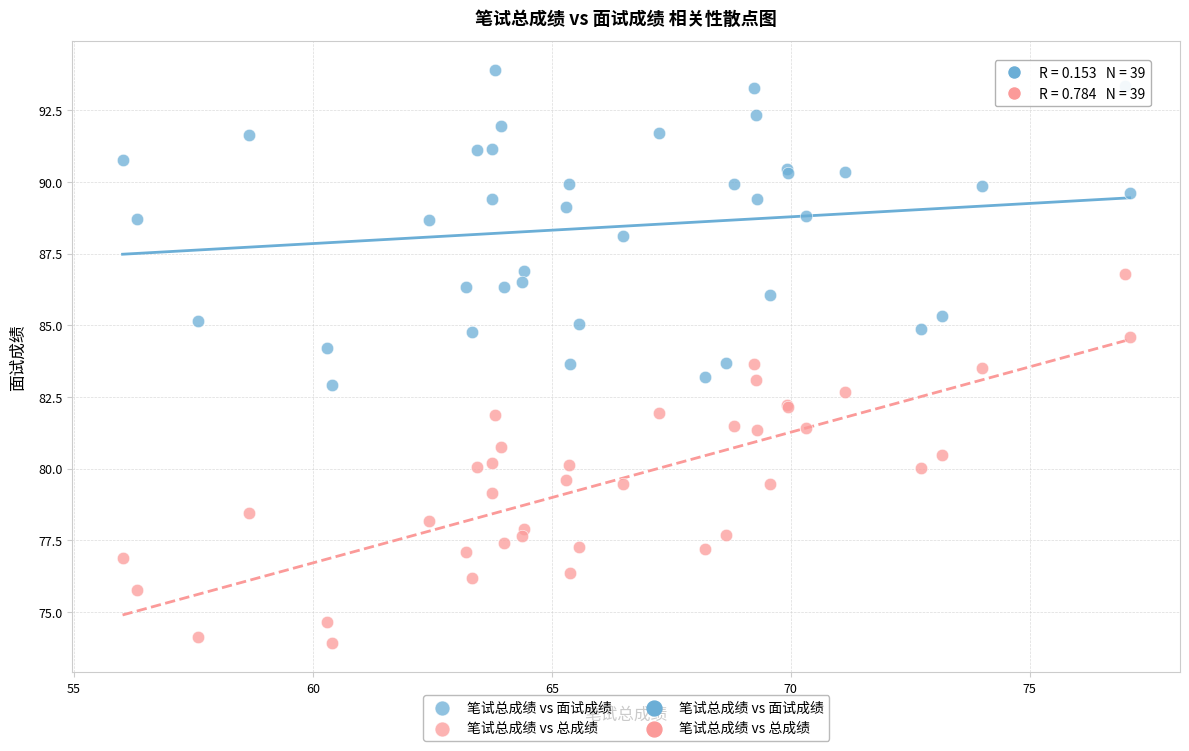

Which series contains the highest Y value?

笔试总成绩 vs 面试成绩